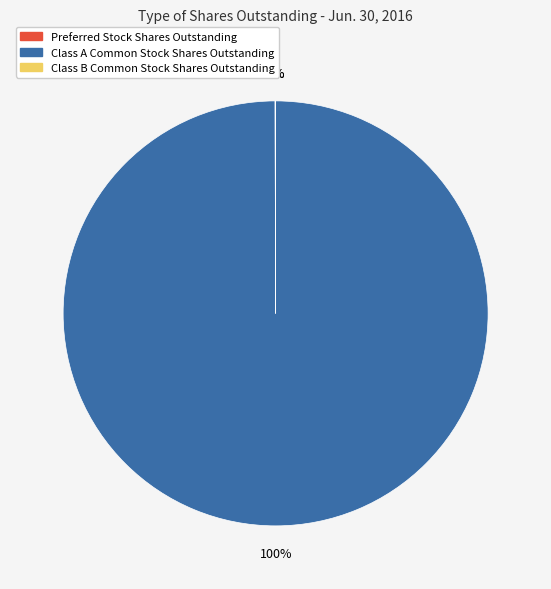

Is there a majority slice in this chart?

Yes